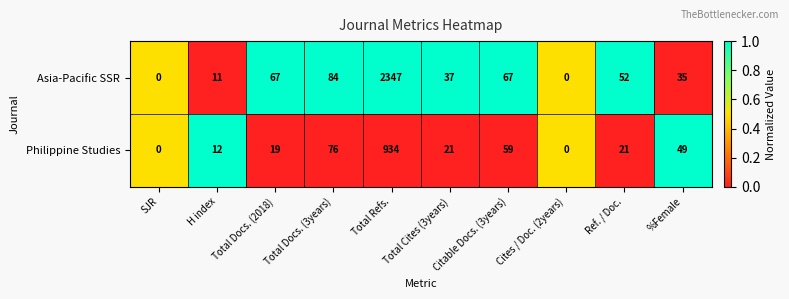

The Philippine Studies series shows 29 at Total Docs. (3years). True or false?

False